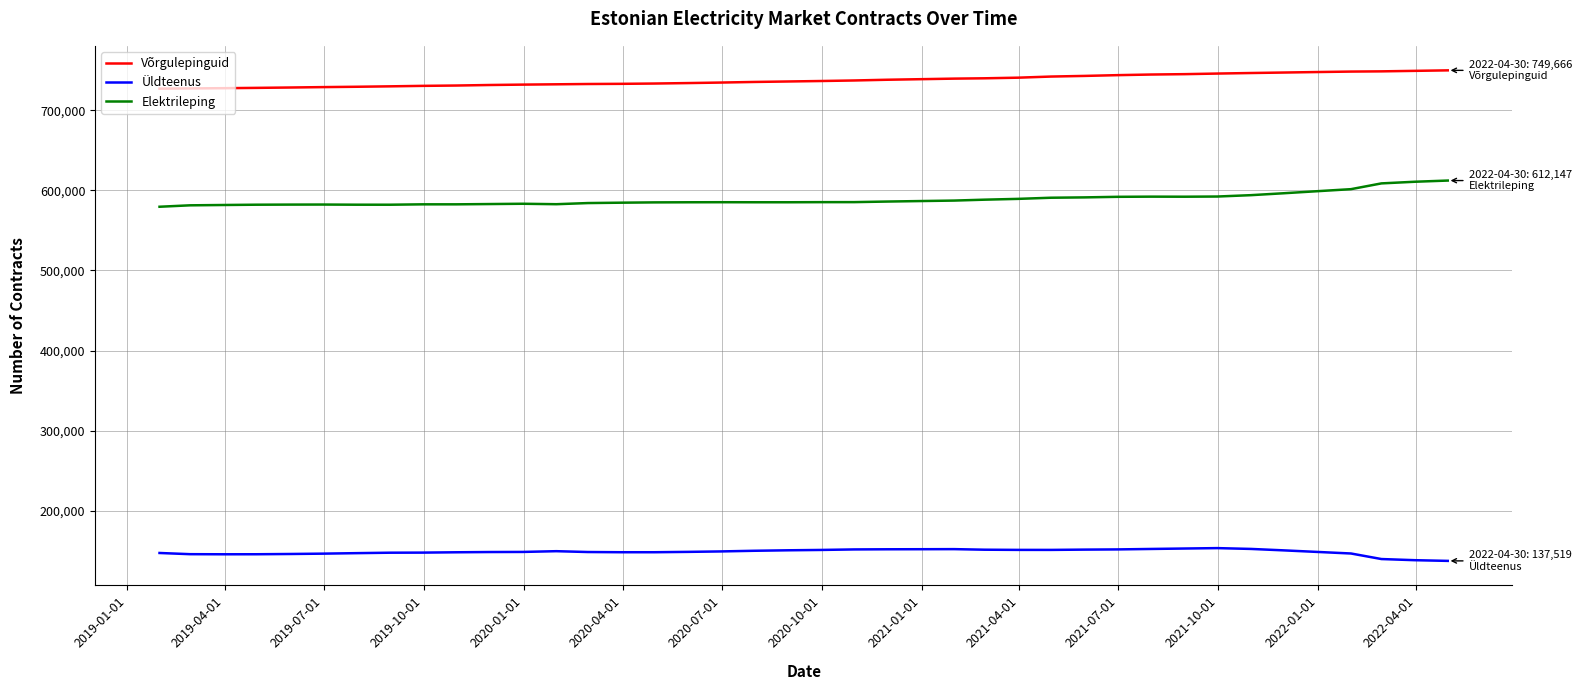

Rank the series by their maximum value, from highest to lowest.

Võrgulepinguid, Elektrileping, Üldteenus